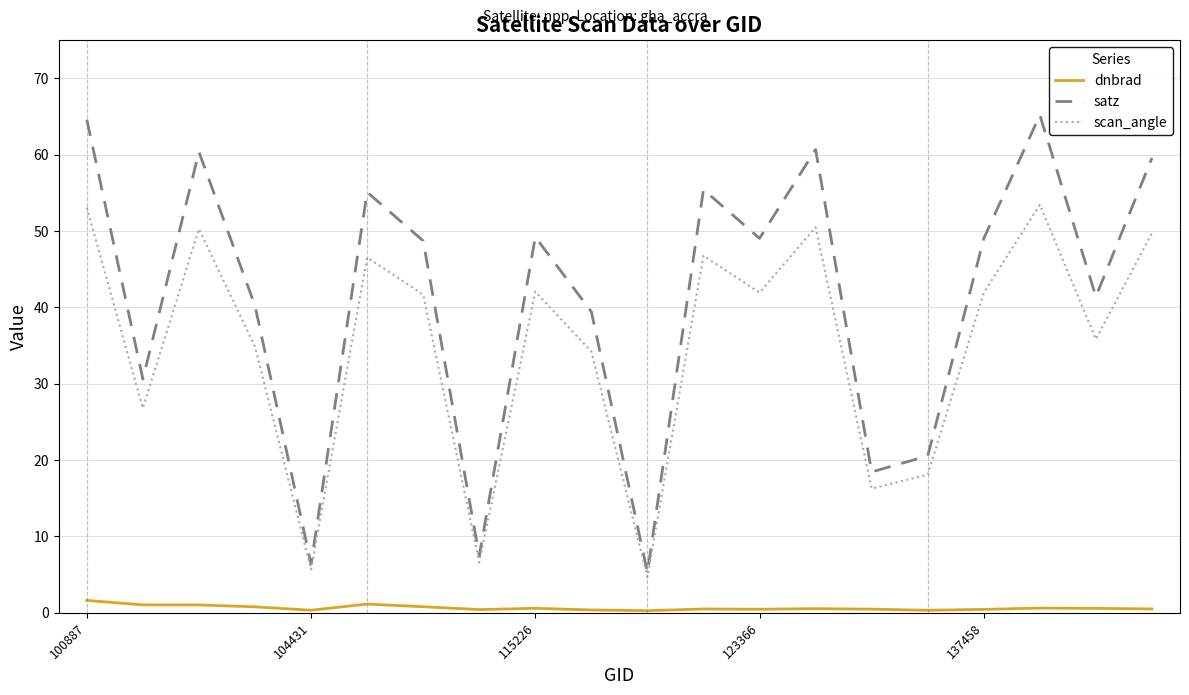

Which series has the largest total across all categories?

satz